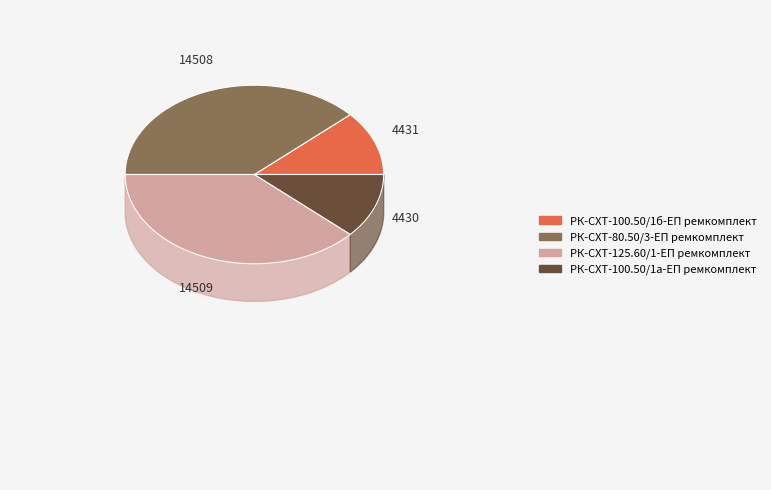

Do РК-СХТ-100.50/1а-ЕП ремкомплект and РК-СХТ-80.50/3-ЕП ремкомплект together represent more than half of the pie?

No